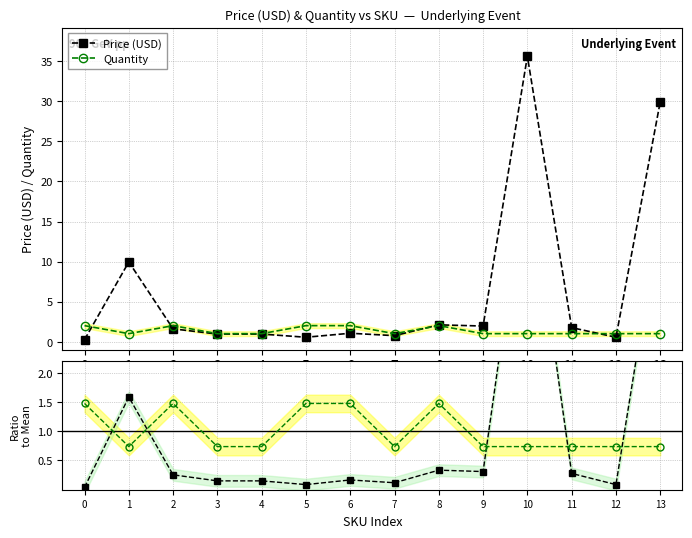

Which series has the largest total across all categories?

Price (USD)